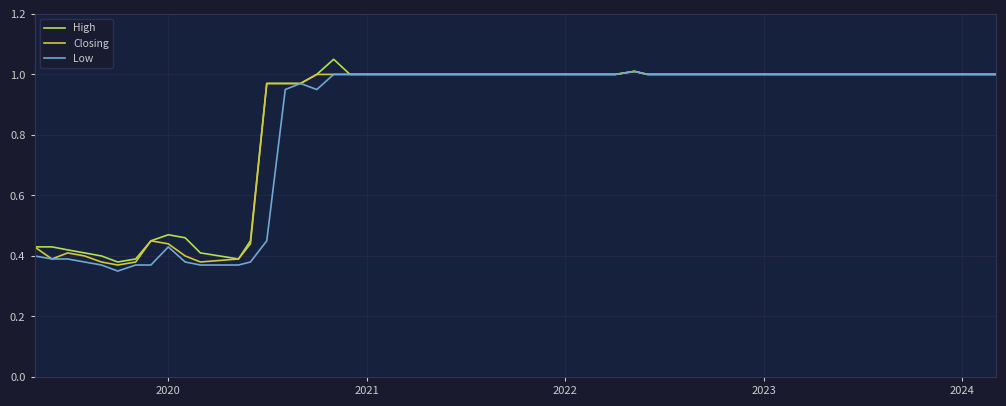

Does the chart have visible grid lines?

Yes